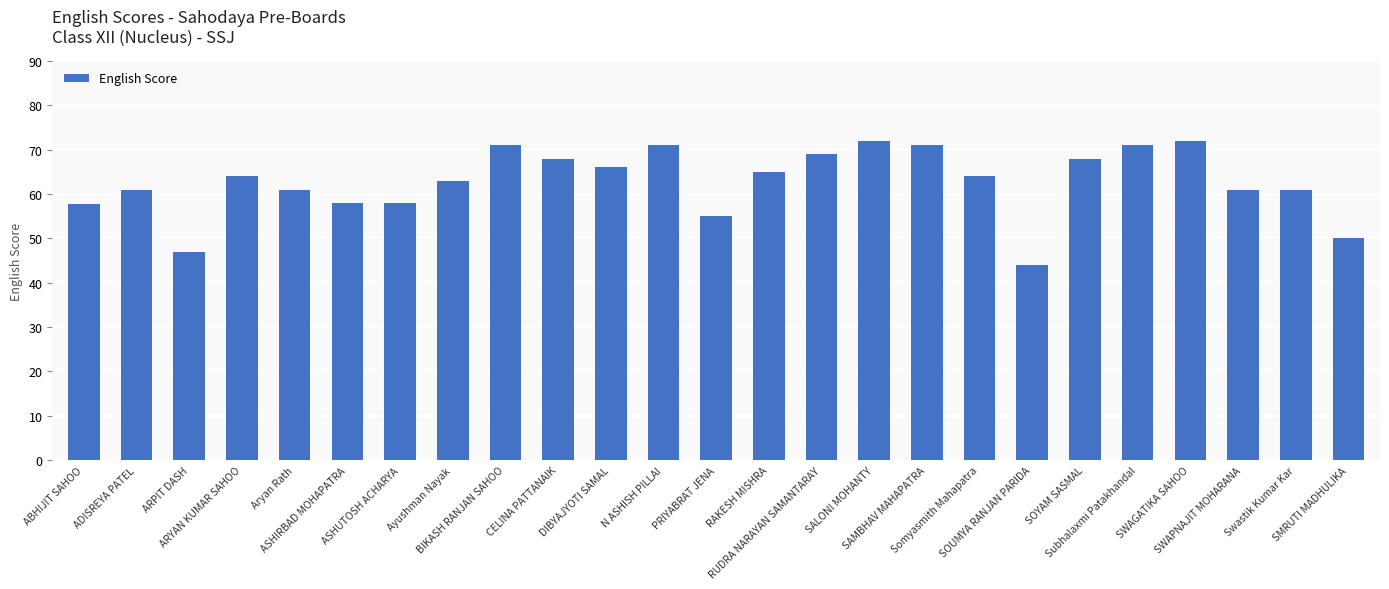

What is the value of the 13th bar from the left?

55.0